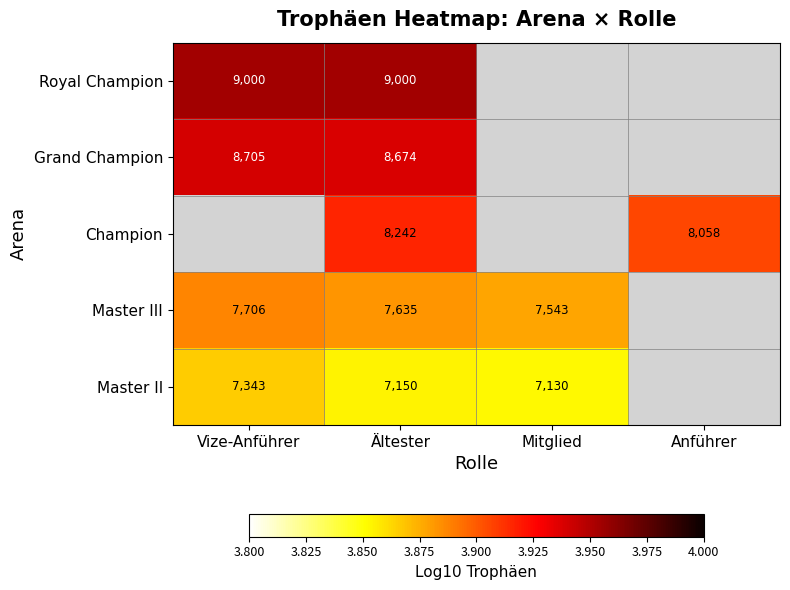

List the labels in order of Grand Champion value, smallest first.

Ältester, Mitglied, Anführer, Vize-Anführer